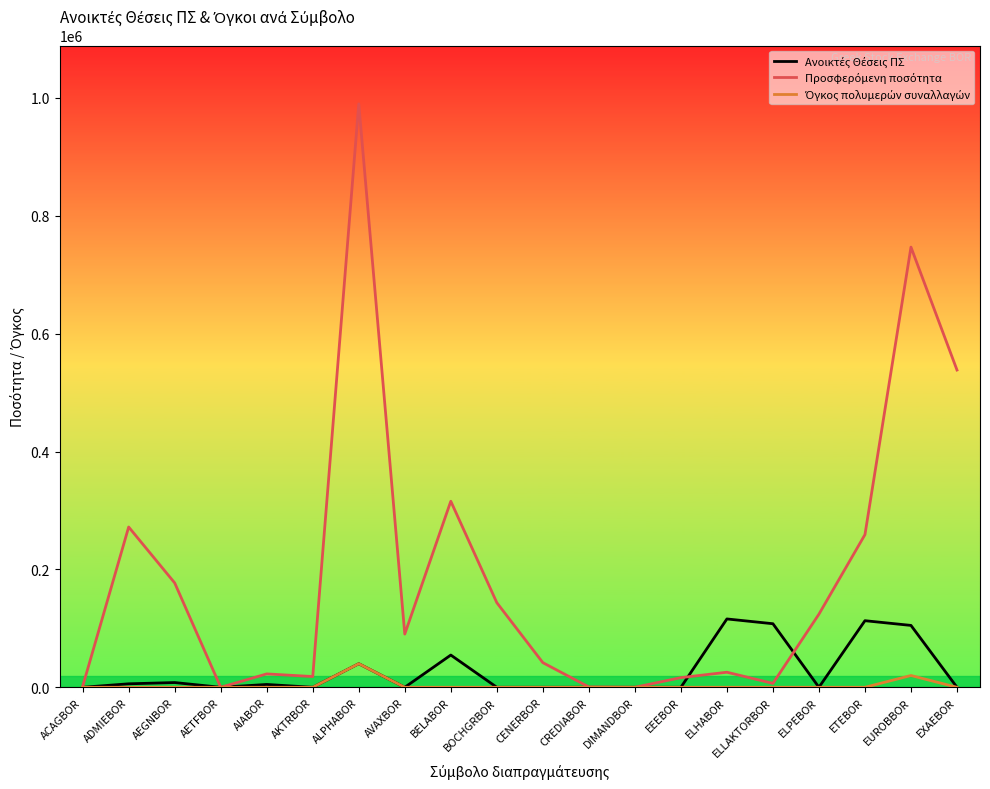

At which category is the sum across all series the highest?

ALPHABOR